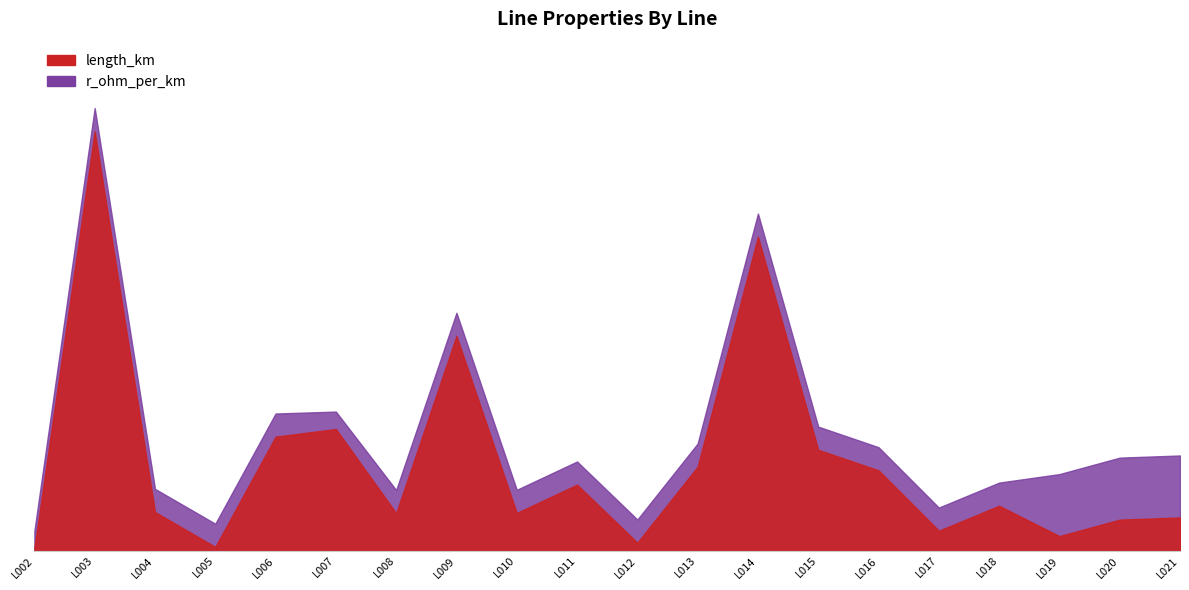

How many points are lower than both their immediate neighbors (excluding endpoints)?

6